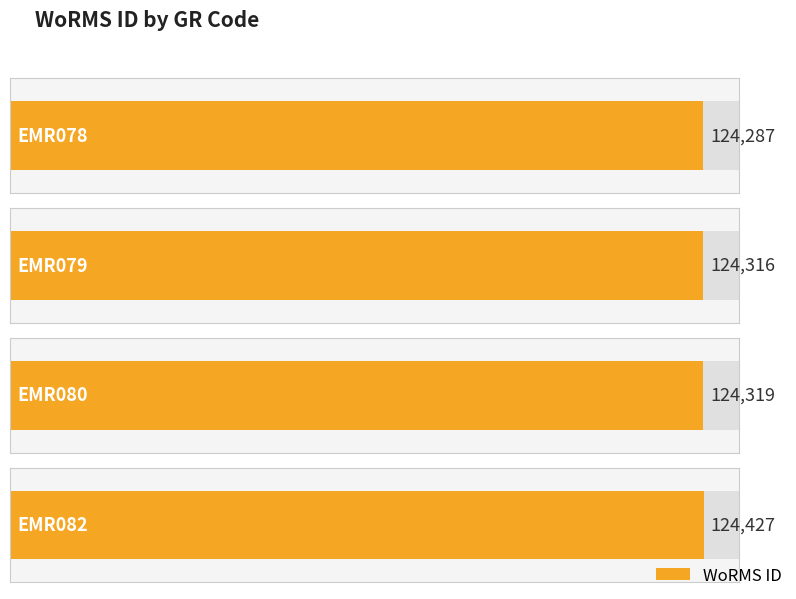

What is the sum of all values?

497349